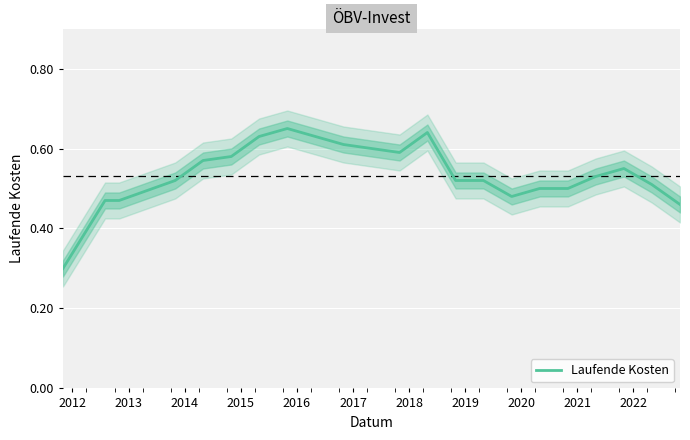

What is the difference between the maximum and minimum values?

0.4